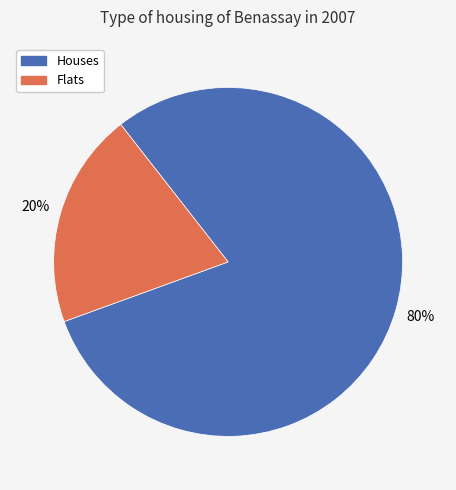

What is the largest slice in the pie chart?

Houses